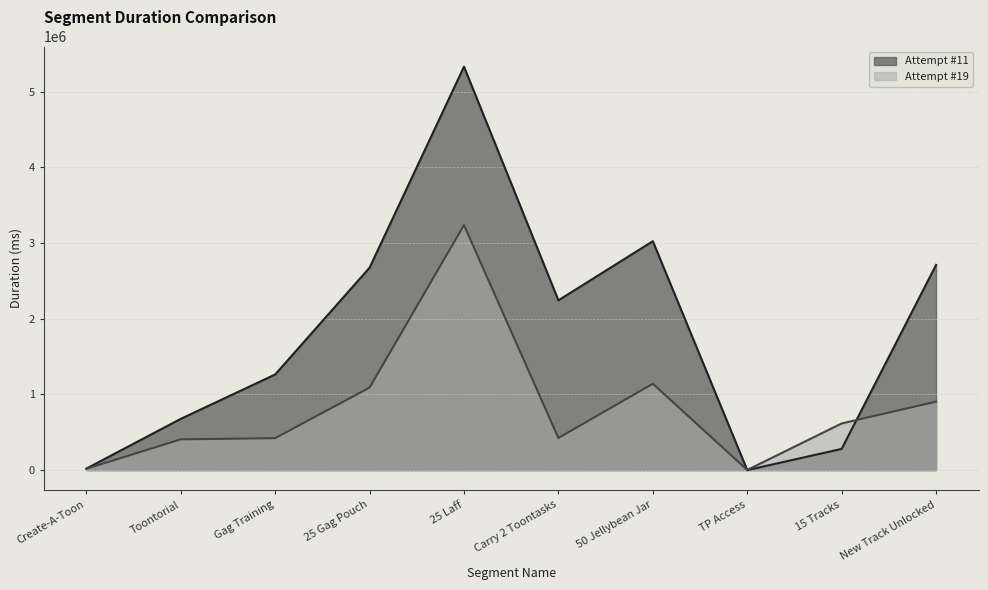

What is the average value of the Attempt #11 series?

1822099